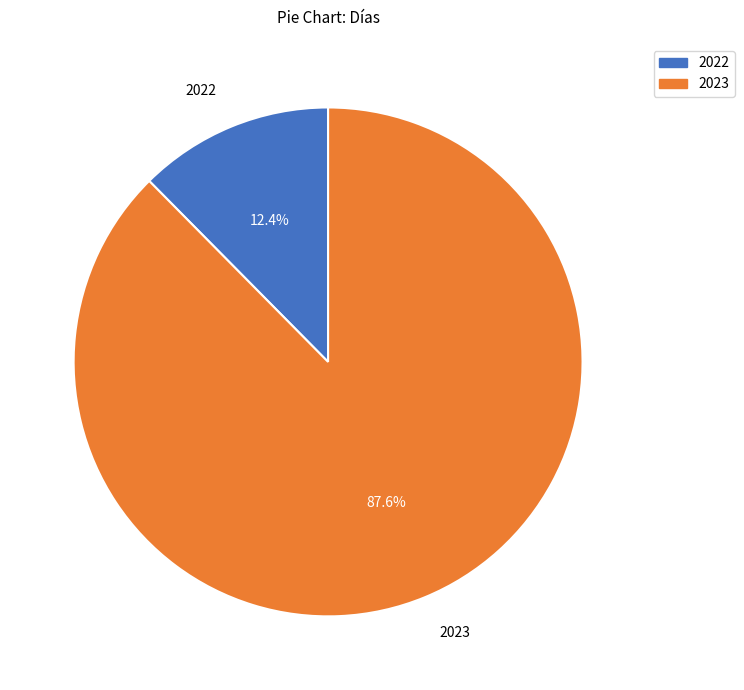

What percentage is NOT represented by 2022?

87.6%